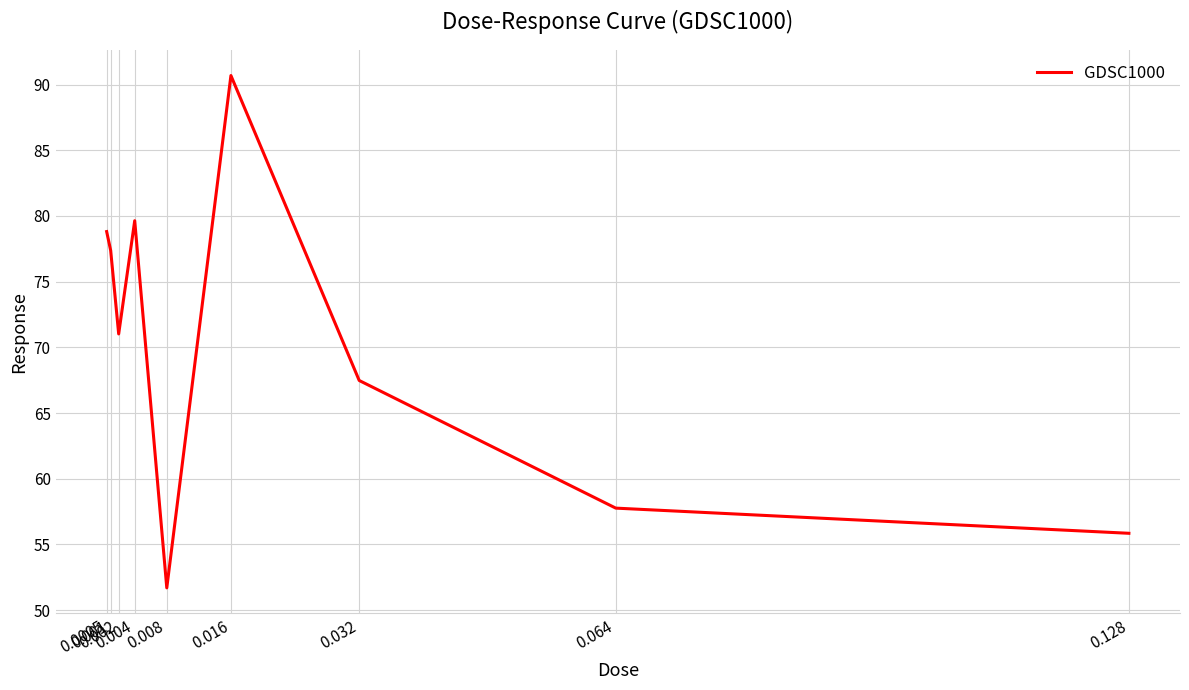

What is the maximum value shown in the chart?

90.7